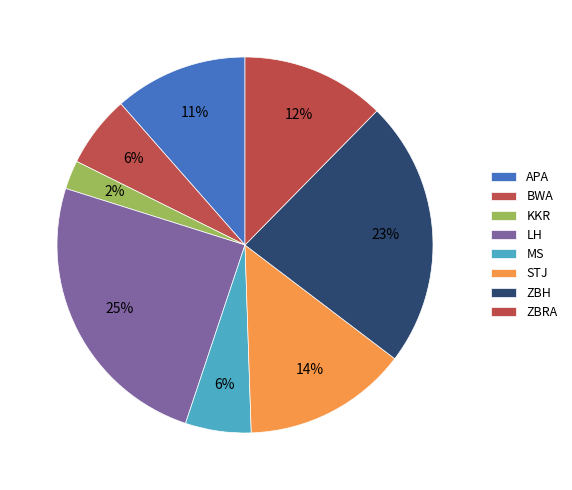

How many segments does this pie chart have?

8